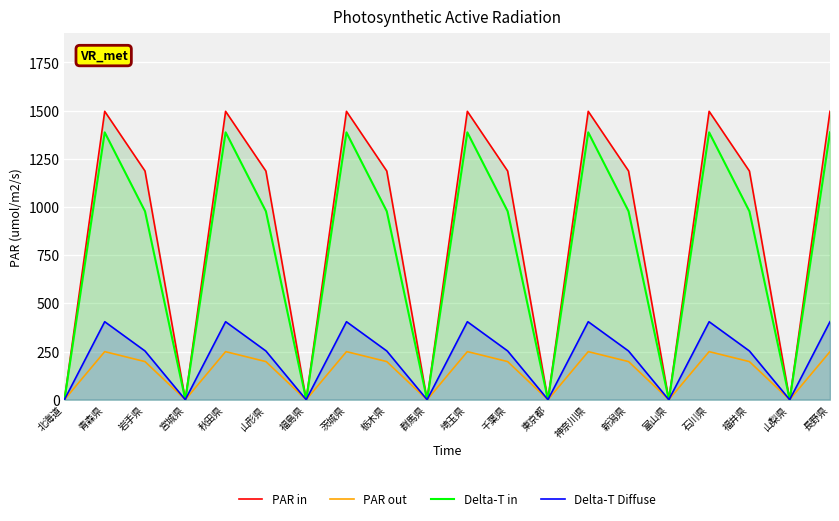

Rank the series by their maximum value, from highest to lowest.

PAR in, Delta-T in, Delta-T Diffuse, PAR out